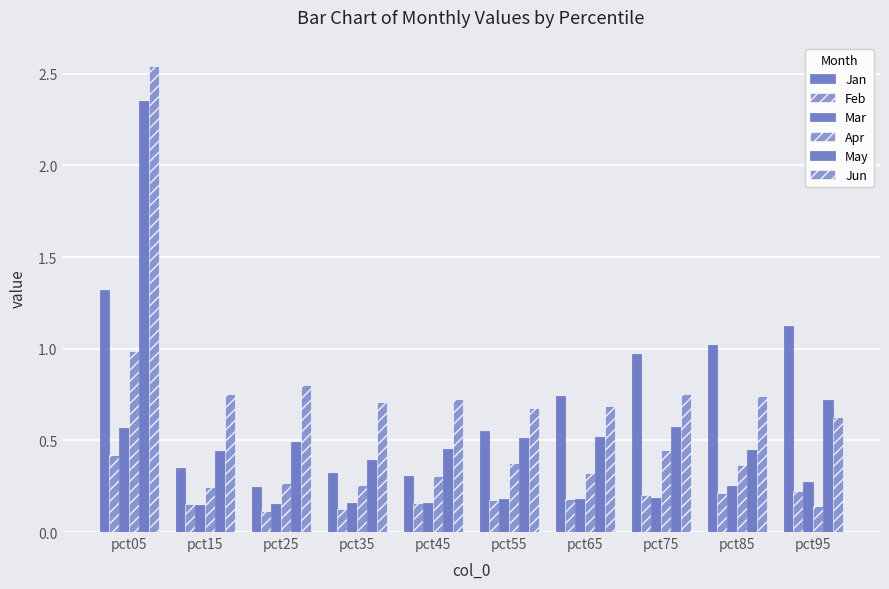

What is the sum of the Jan values at pct75 and pct45?

1.3